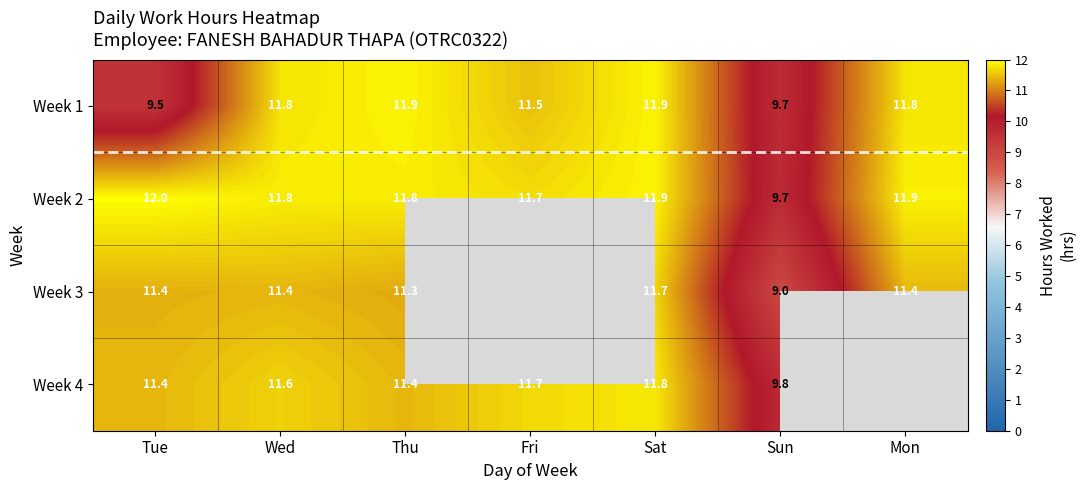

Which series changed the most between Tue and Sun?

Week 3